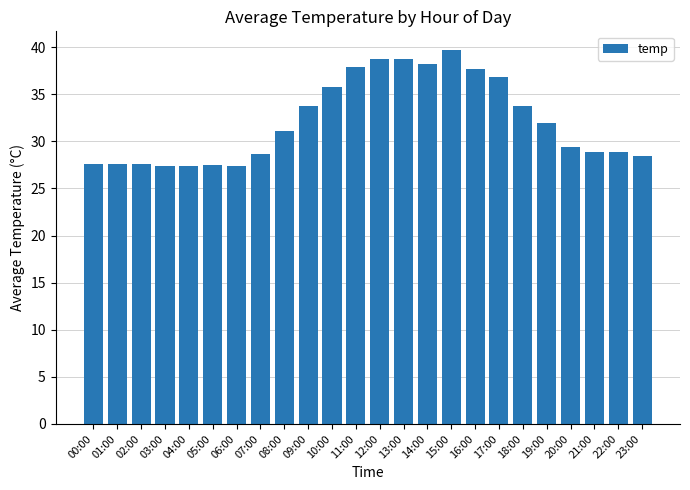

What is the minimum value shown in the chart?

27.4